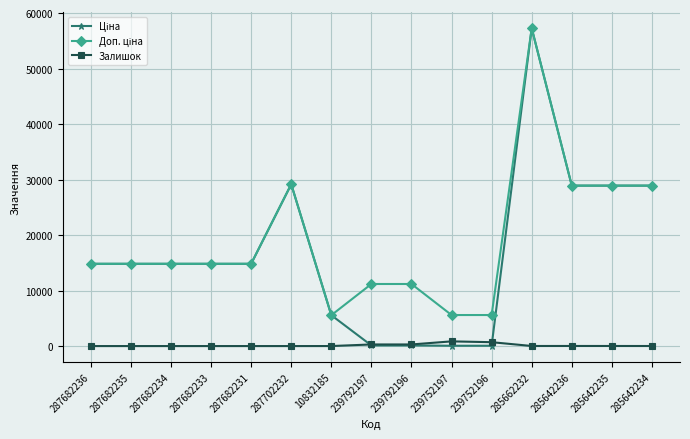

What is the spread (max minus min) of values at 287682233?

14817.6